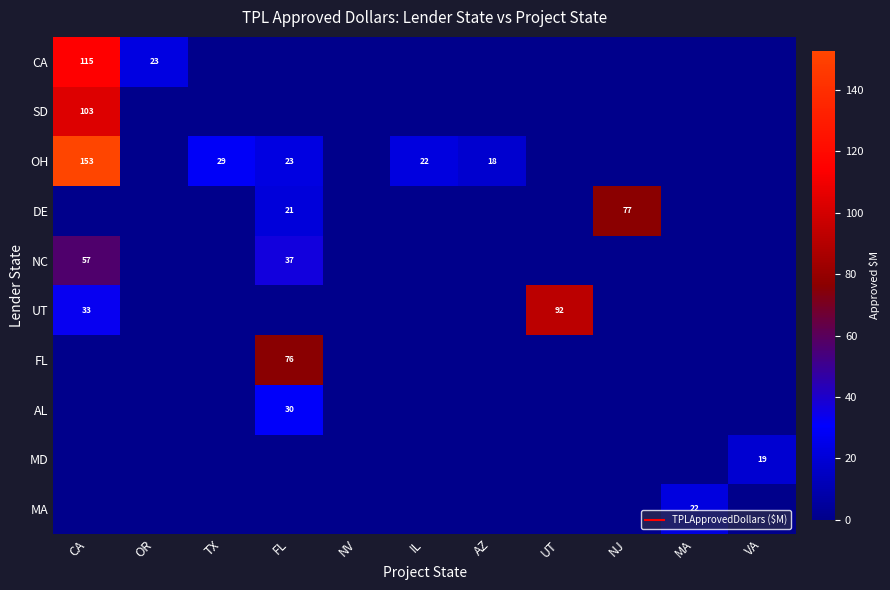

Where is SD nearest to the value 51?

OR